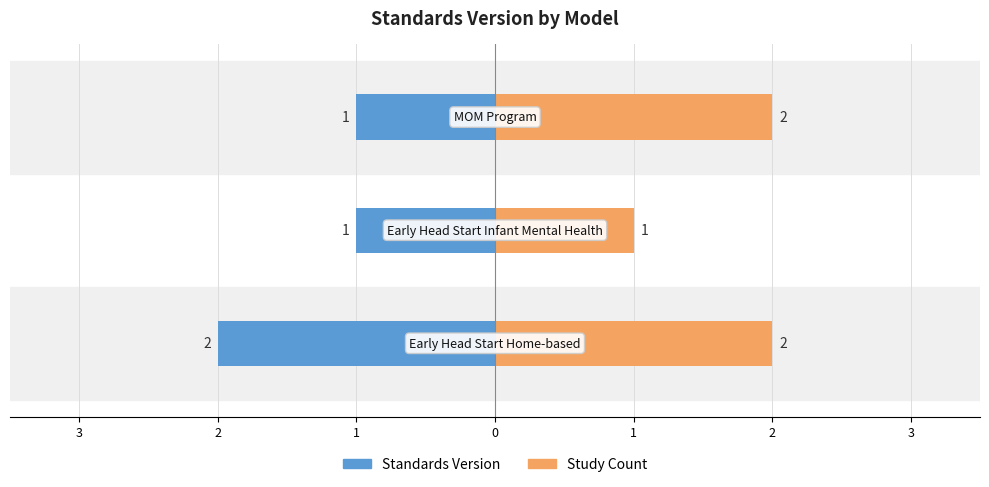

True or false: Study Count has a value of 1 at 2.

True